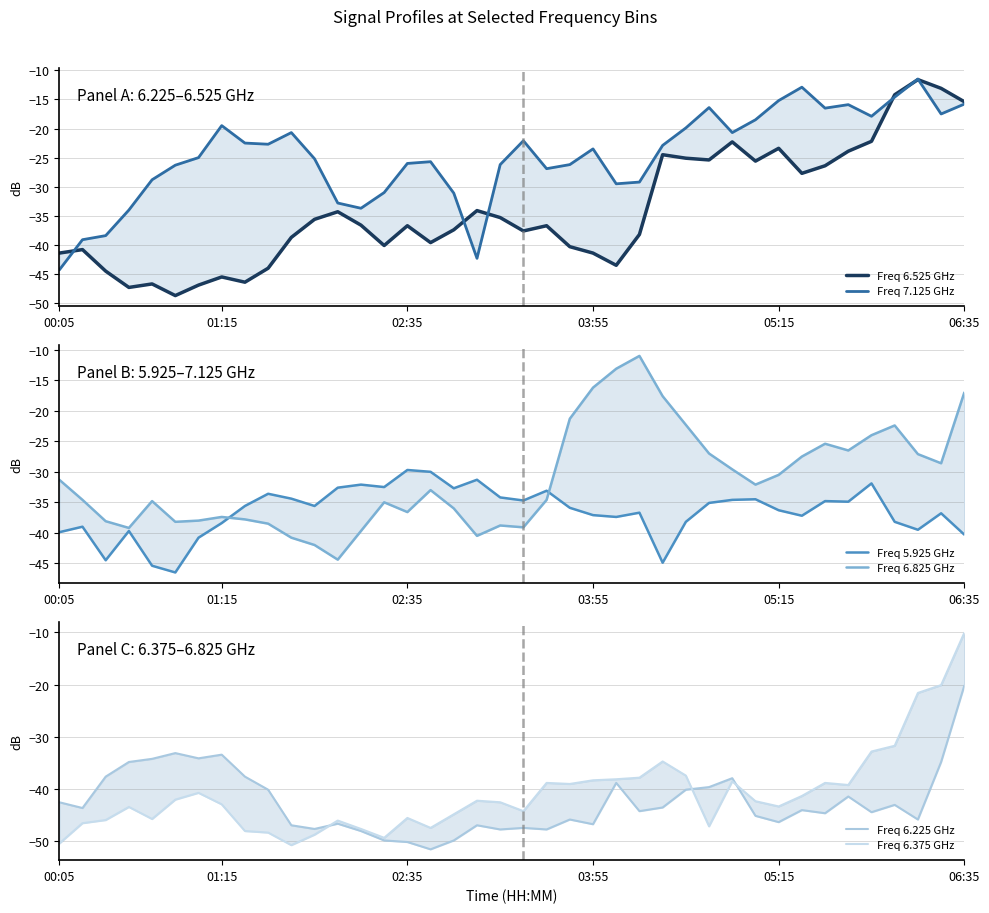

True or false: Freq 6.825 GHz has more than 2 points higher than both neighbors.

True